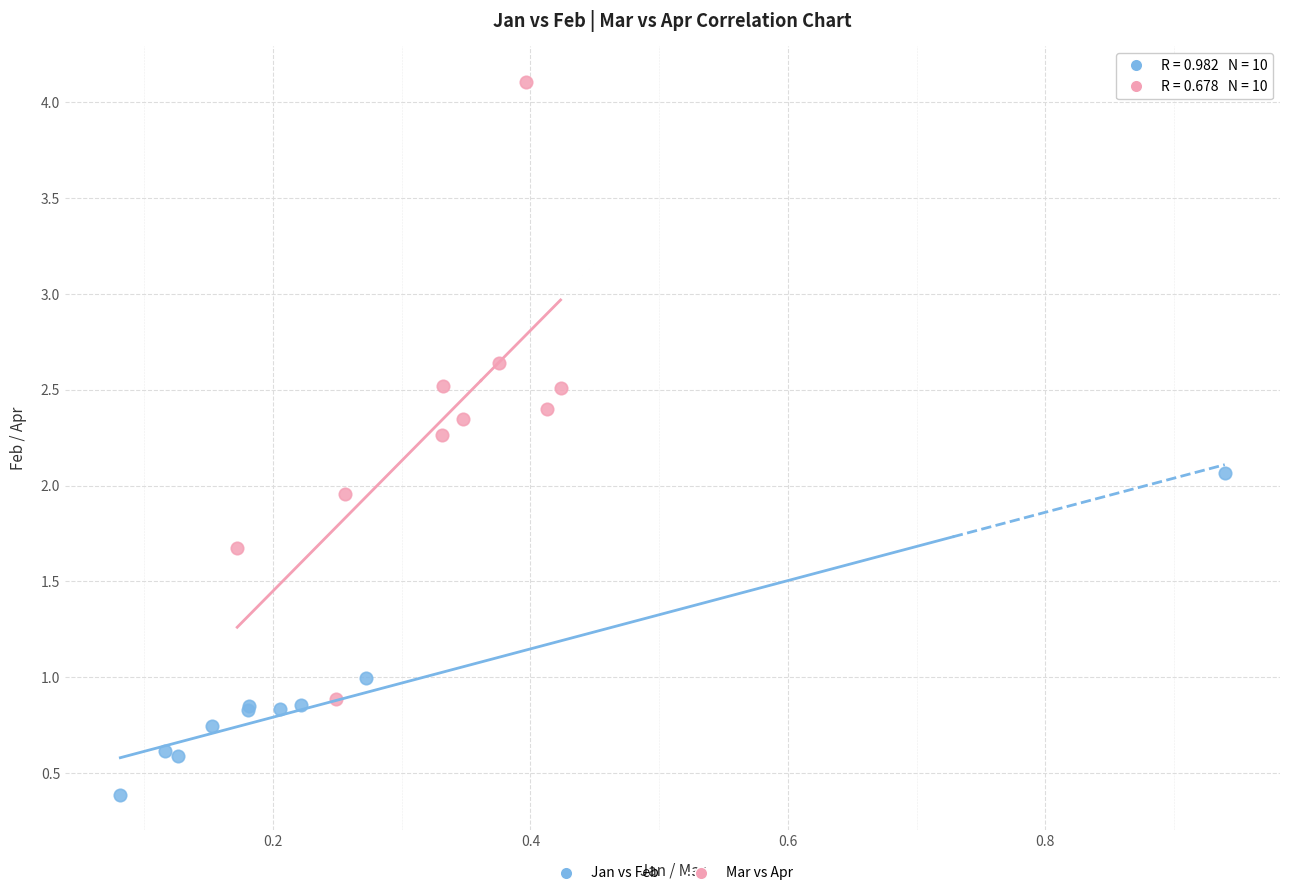

Which series reaches the minimum Y coordinate?

Jan vs Feb